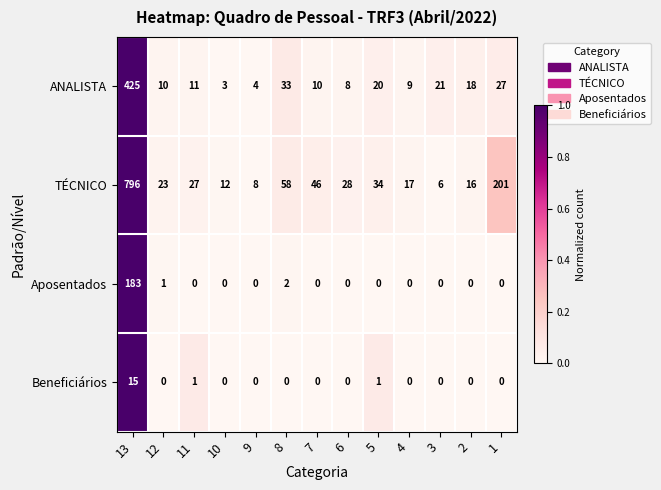

Which category has the highest value in the Beneficiários series?

13